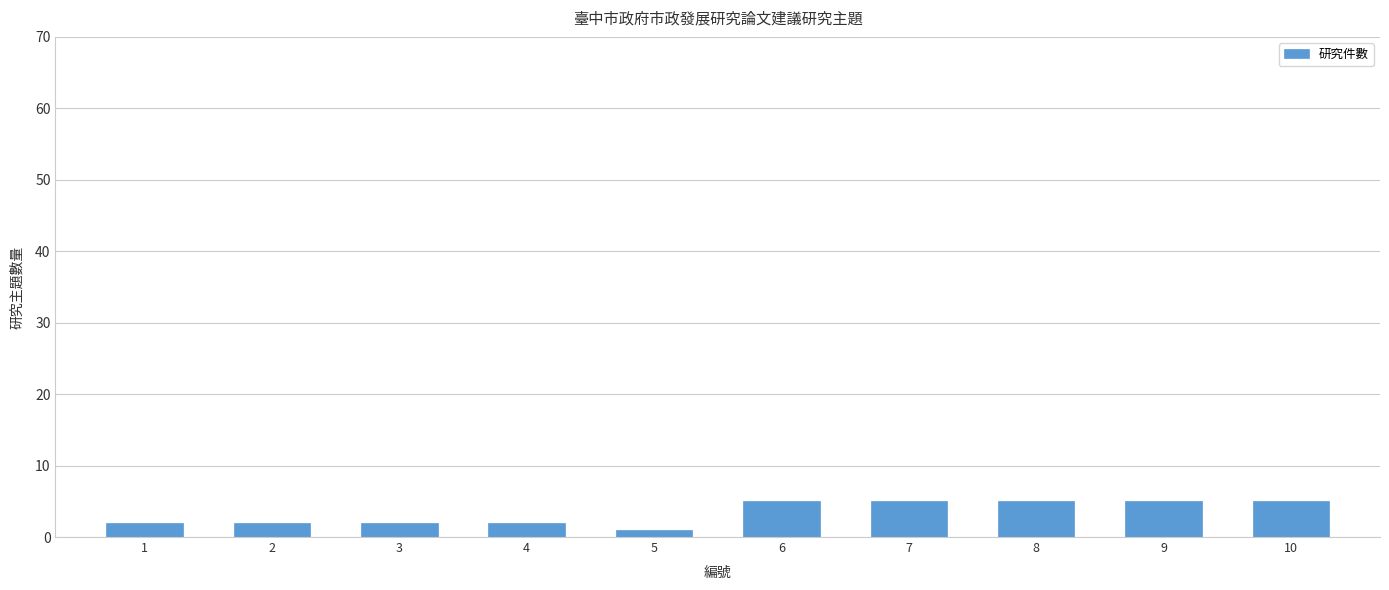

Approximately how many times larger is the value at 8 compared to 4?

2.5